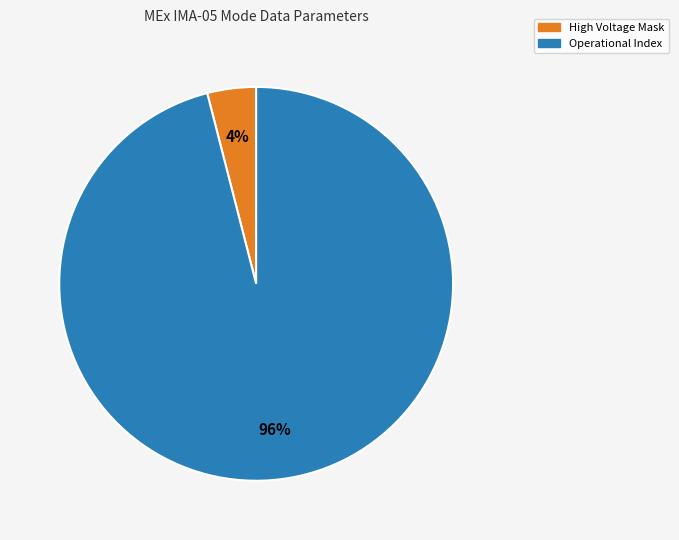

To the nearest percent, what is the average slice percentage?

50%